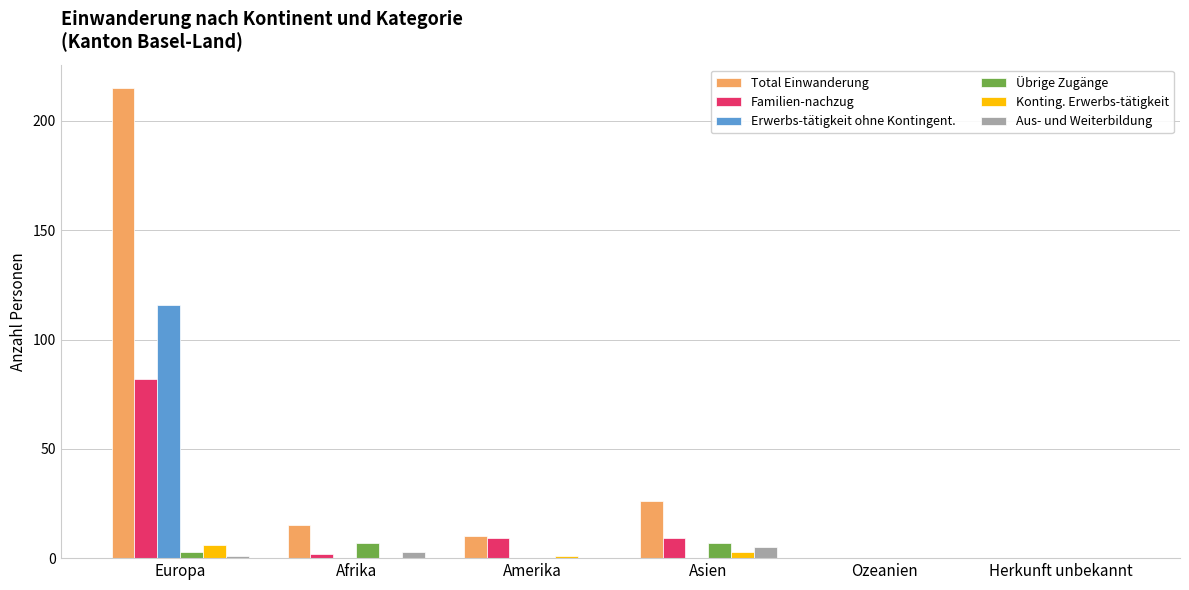

What is the highest value of the Aus- und Weiterbildung series?

5